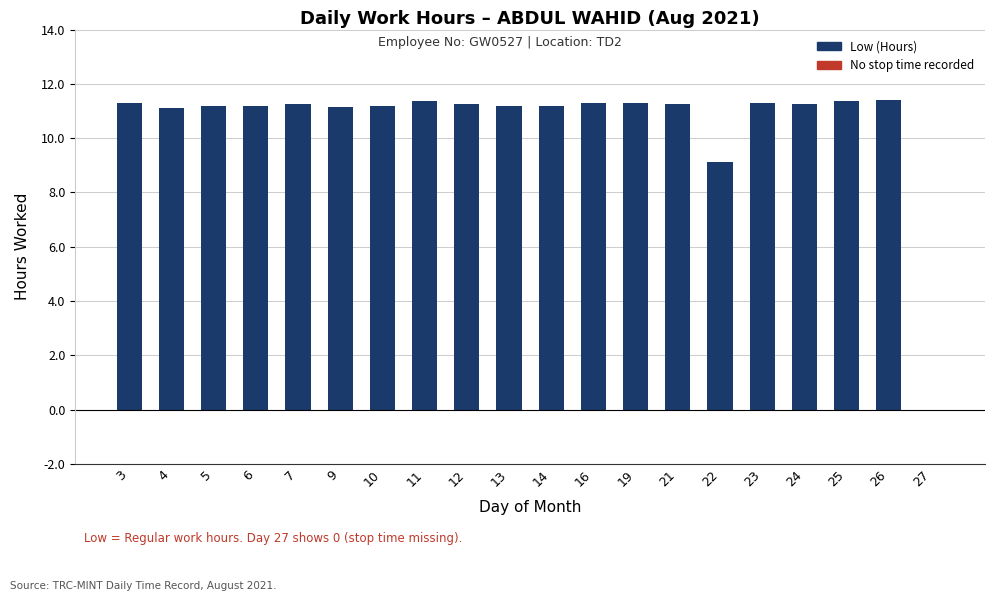

The chart shows a value of 0.0 at 27. True or false?

True